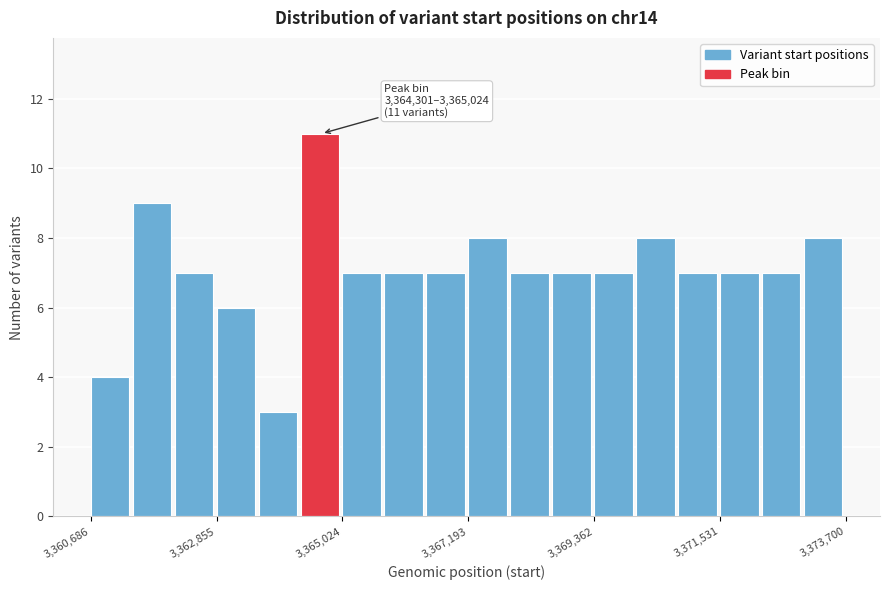

Read against the x-axis, roughly where is the centre of the tallest bar?

3364500